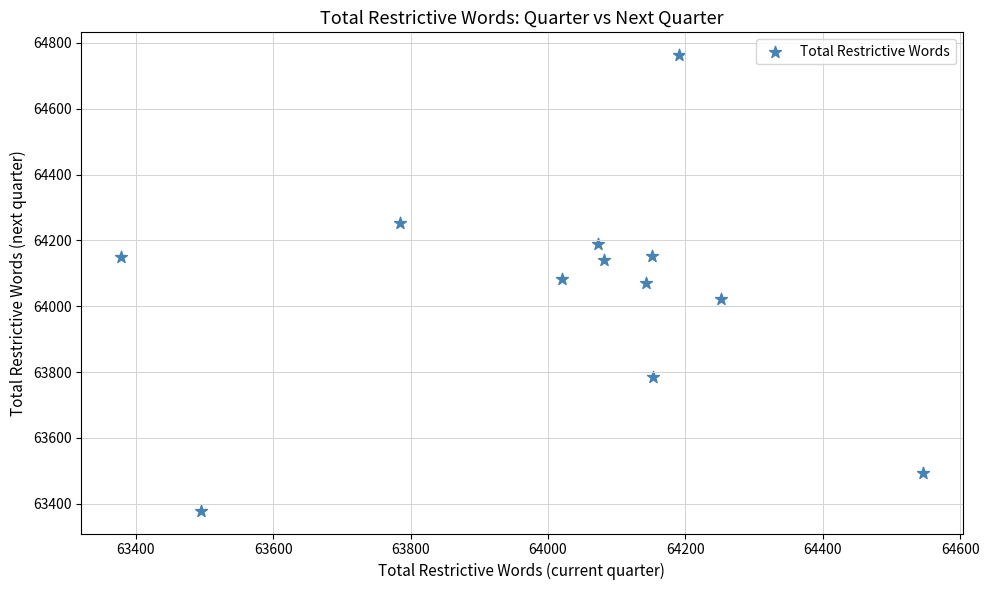

What is the average Y value?

64040